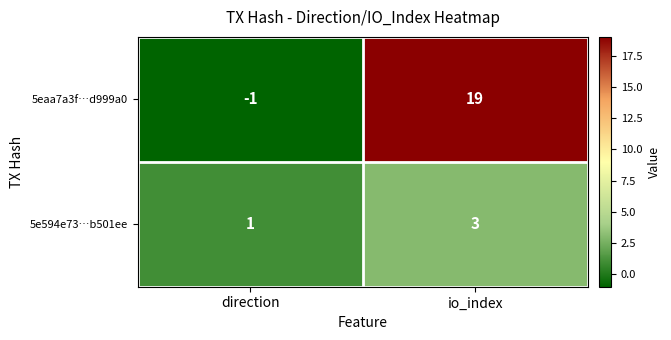

True or false: 5eaa7a3f…d999a0 has a value of 29 at io_index.

False